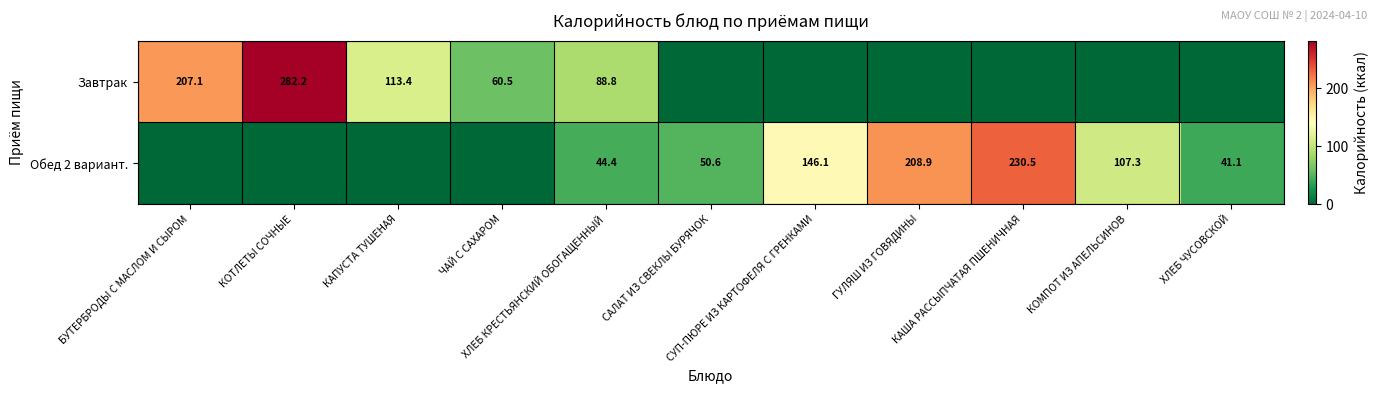

What is the sum of all Обед 2 вариант. values?

829.0